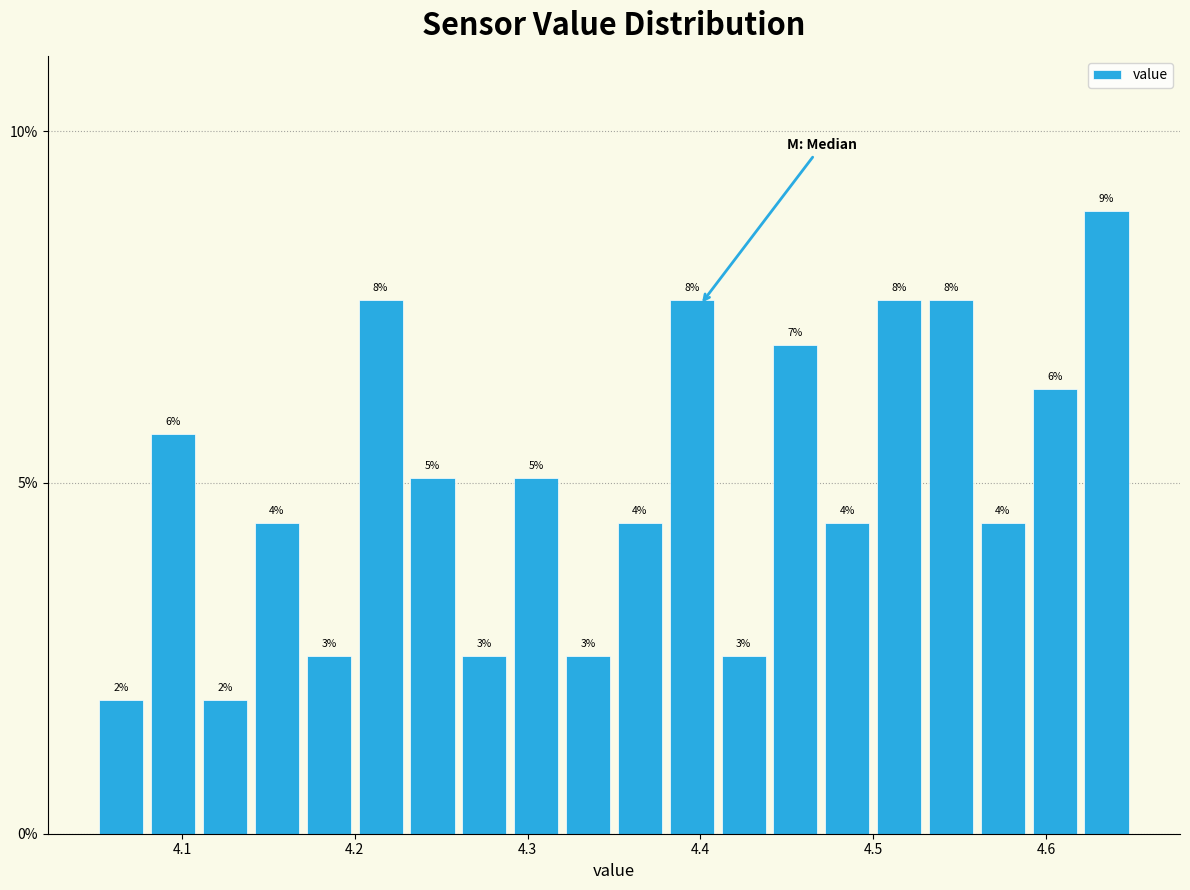

Around what value on the x-axis is the tallest bar? Give the approximate position of its centre, as read against the axis.

4.64